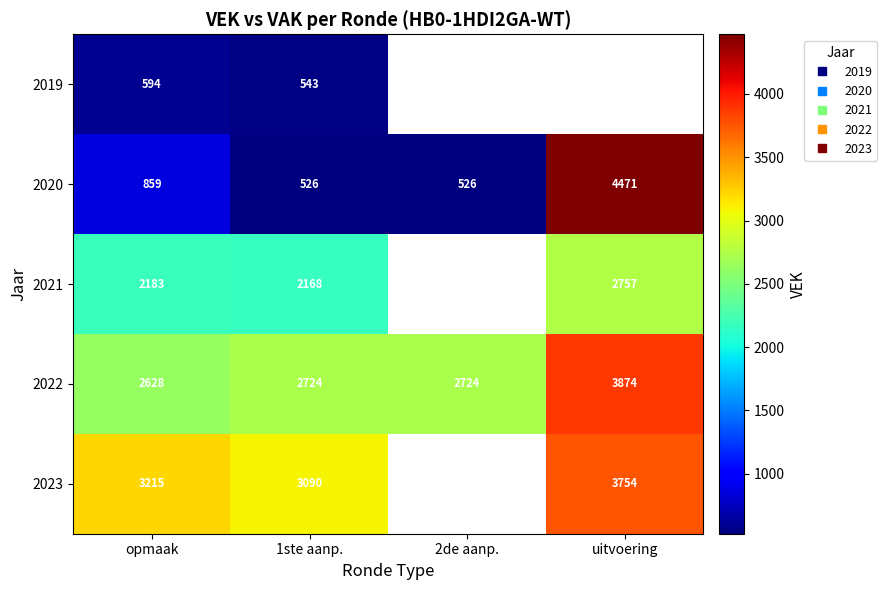

At which label does 2019 reach its minimum?

1ste aanp.